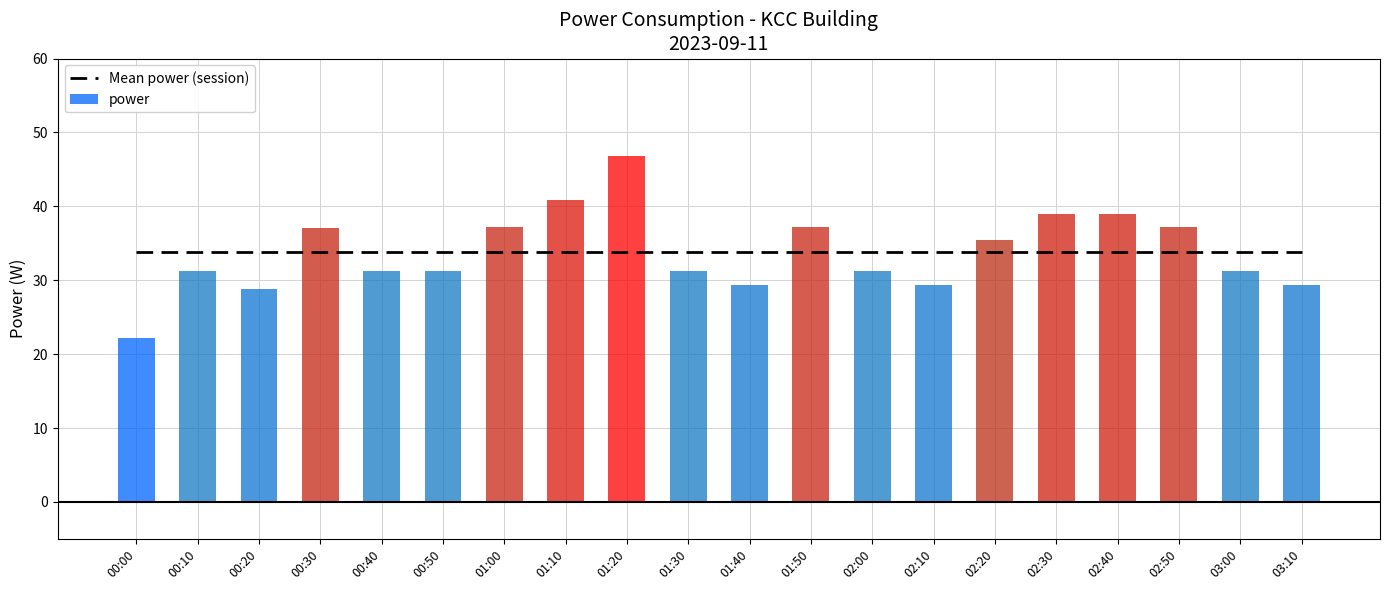

At 00:30, list the series in order from smallest to largest.

Mean power (session), power